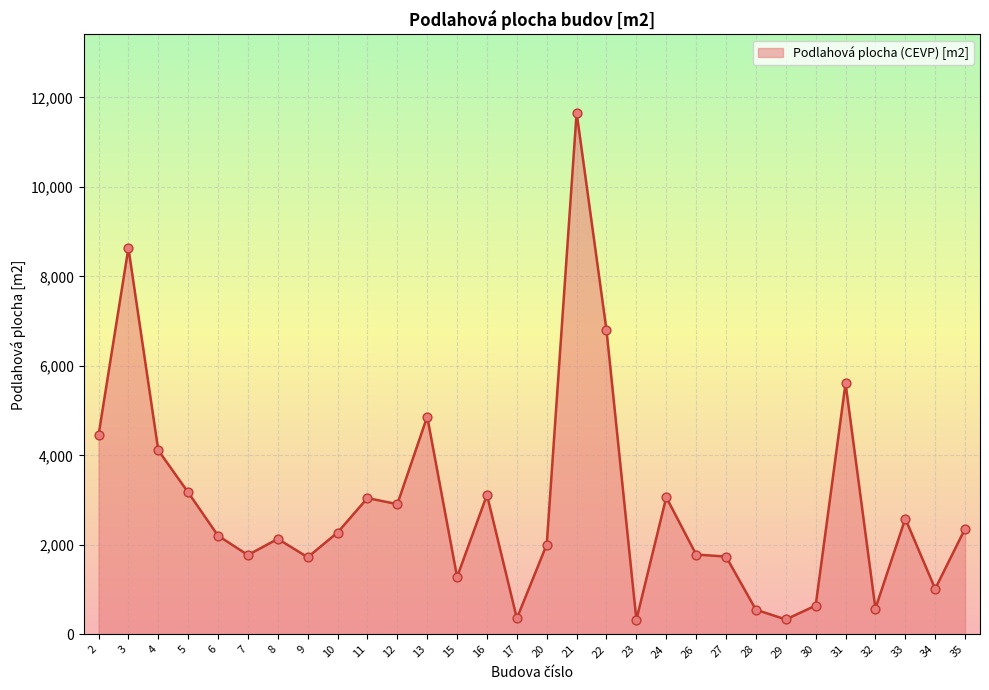

What is the change in value from 7 to 11?

+1273